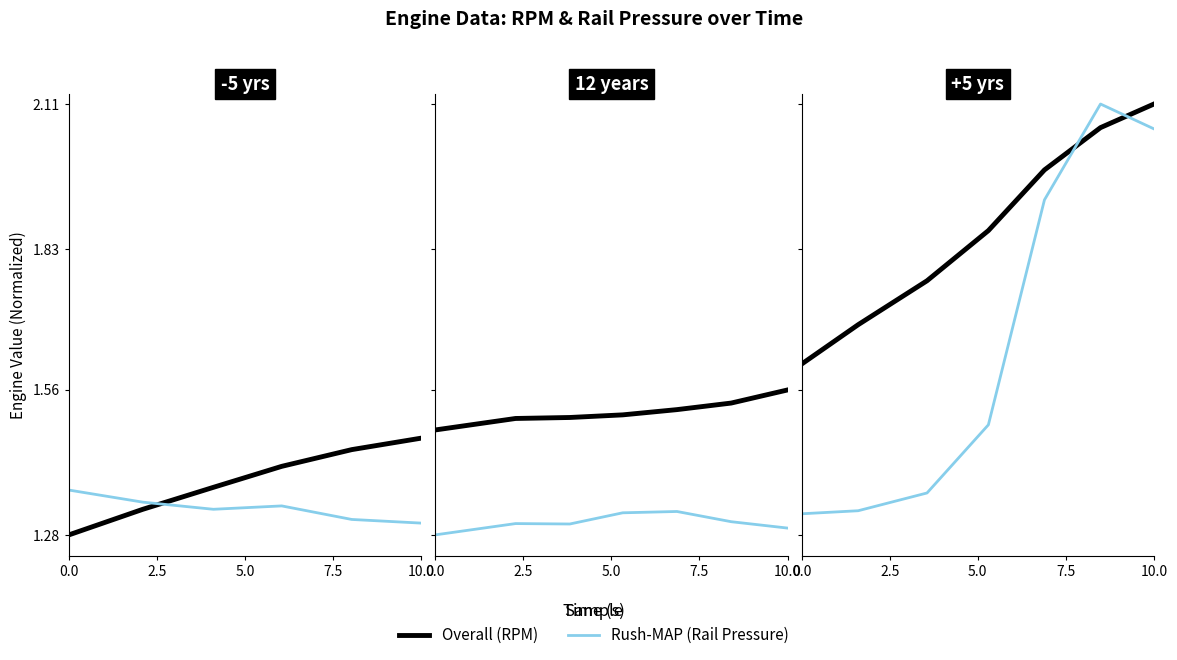

How many lines are shown in the chart?

2